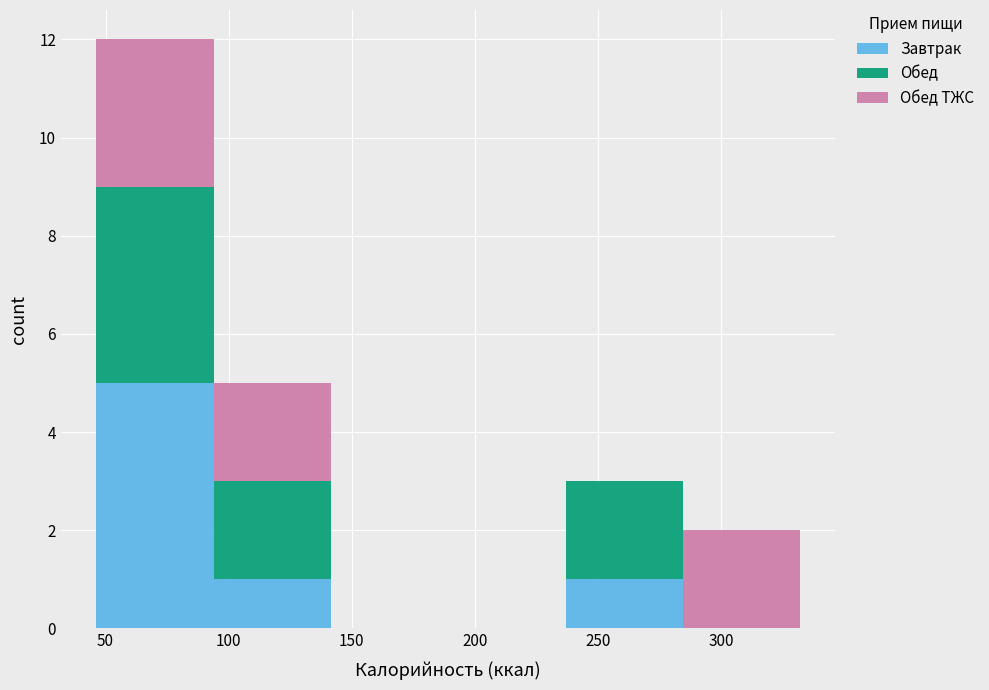

Reading left to right, list every stacked bar in this chart as the range it spans on the x-axis followed by its total height. Neither the bar edges nor the heights are printed on the chart, so give them approximately, as read against the axes.

45 to 95: 12
95 to 140: 5
140 to 190: 0
190 to 235: 0
235 to 285: 3
285 to 330: 2